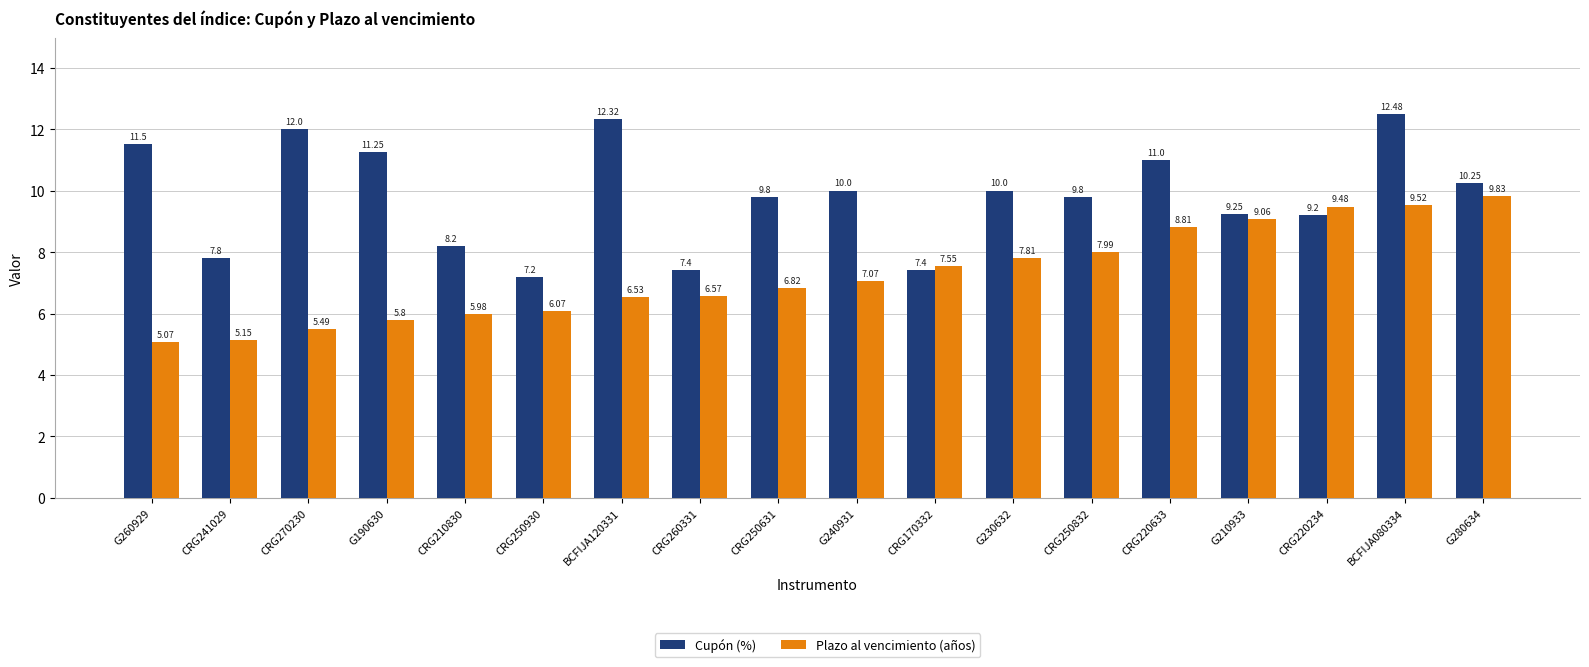

The value of Plazo al vencimiento (años) at CRG270230 is 1.2. True or false?

False